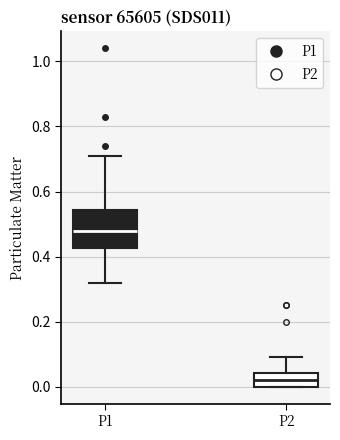

Reading left to right, transcribe this box plot: for each box, give where its median line is, the range the box spans, and where its two whiskers end, as read against the y-axis. The values are not printed on the chart, so give them approximately, as read against the axis.

P1: median 0.48, box 0.42 to 0.54, whiskers 0.32 to 0.72
P2: median 0.02, box 0.00 to 0.04, whiskers 0.00 to 0.10